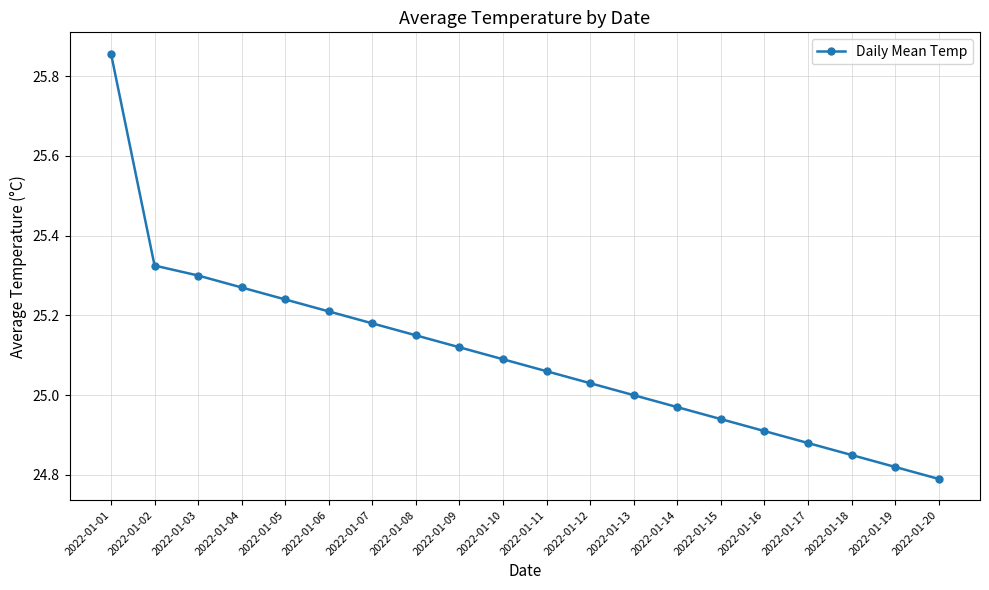

At which category does the chart reach its peak across all series?

2022-01-01